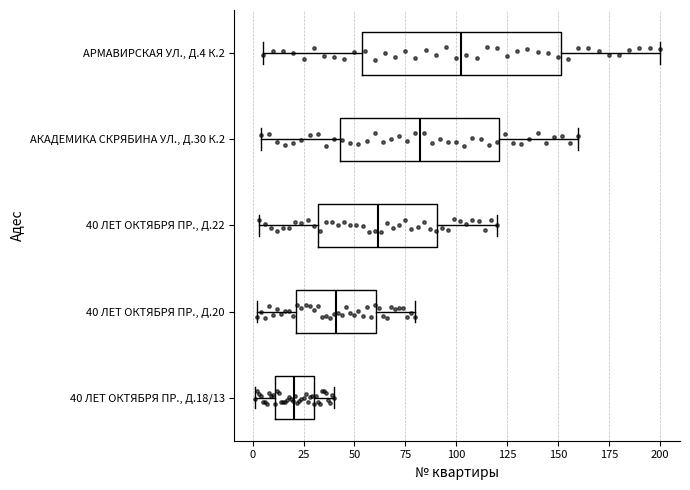

Which box's median line is the furthest to the right?

АРМАВИРСКАЯ УЛ., Д.4 К.2